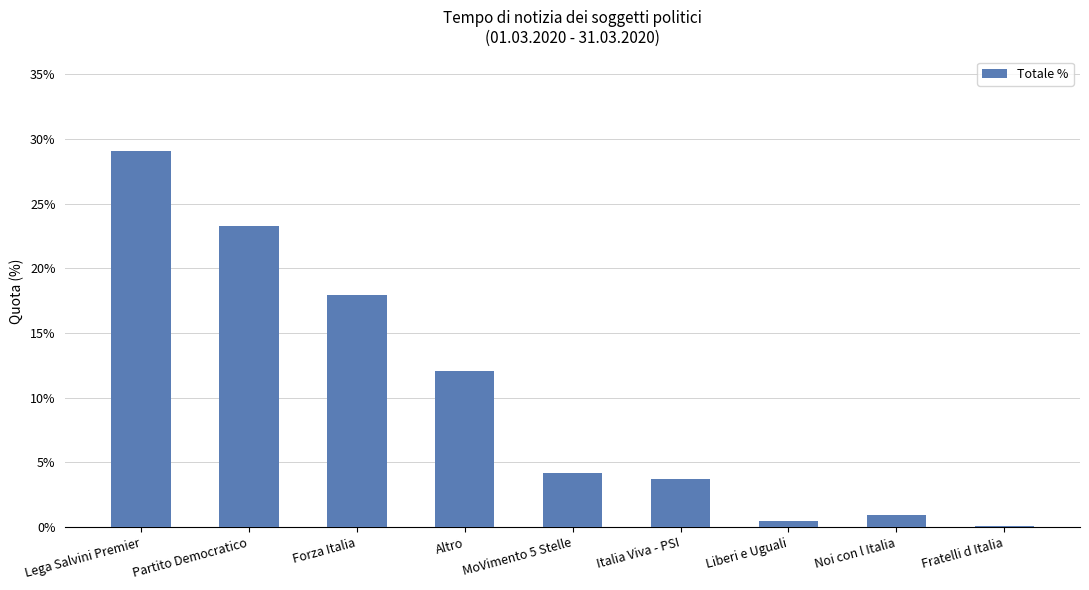

What is the difference between the maximum and minimum values?

0.3